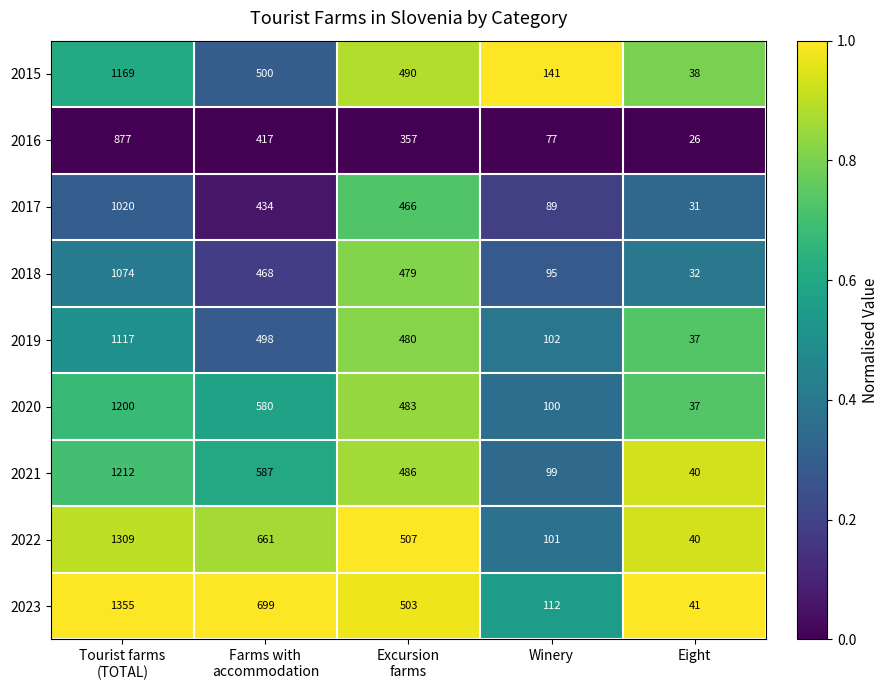

Which series has the largest total across all categories?

2023